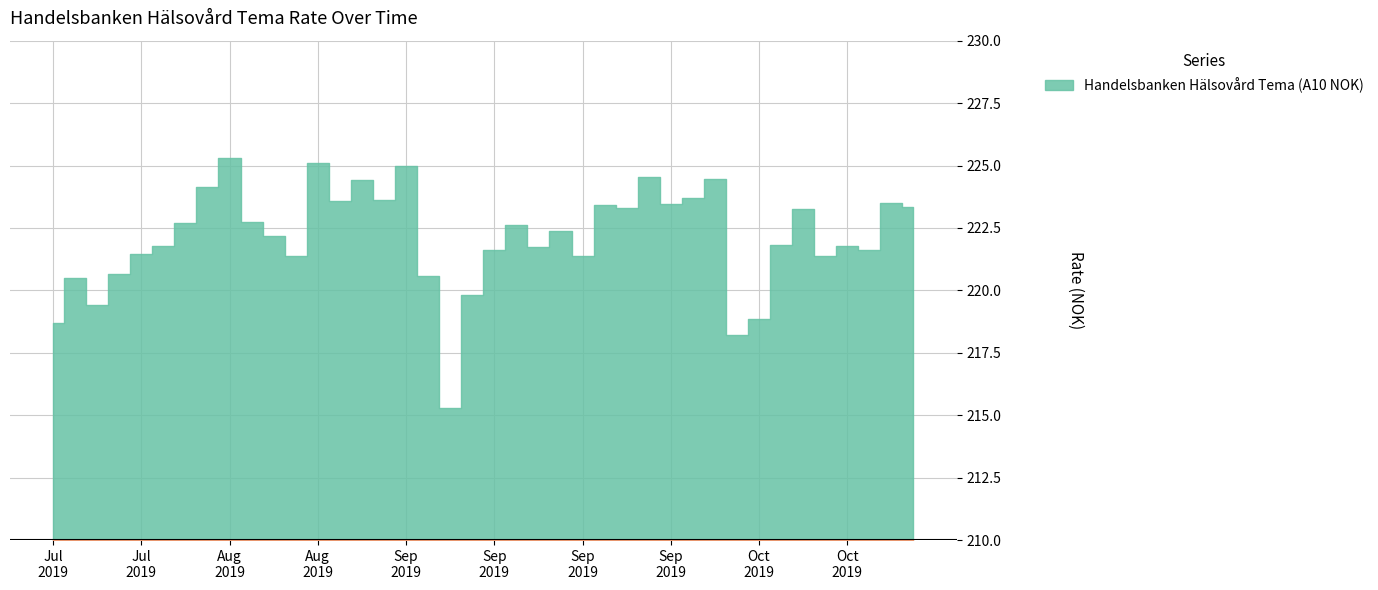

Where is the data nearest to the value 220?

11.09.2019